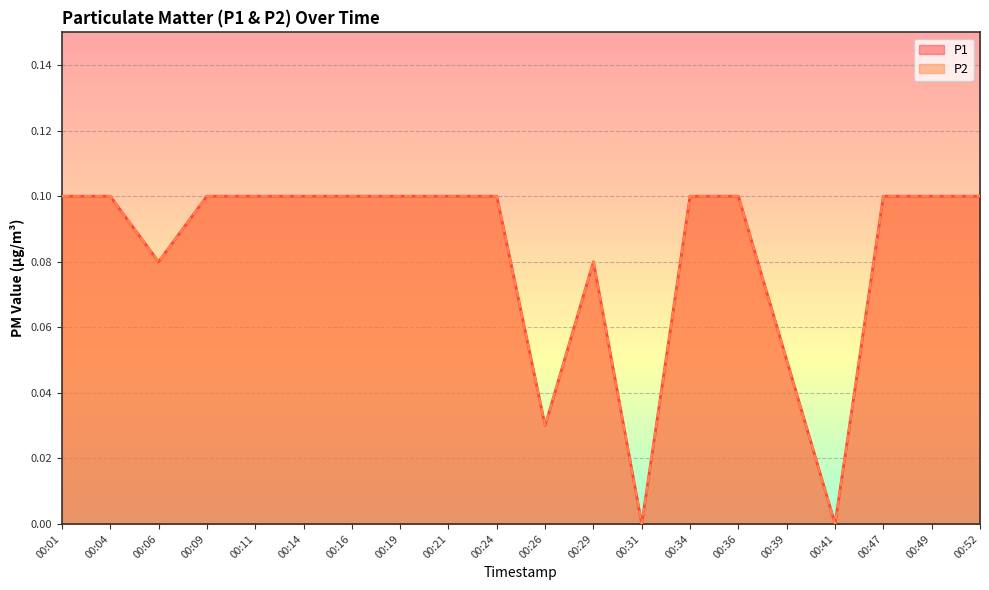

What are all the series names shown in the legend?

P1, P2